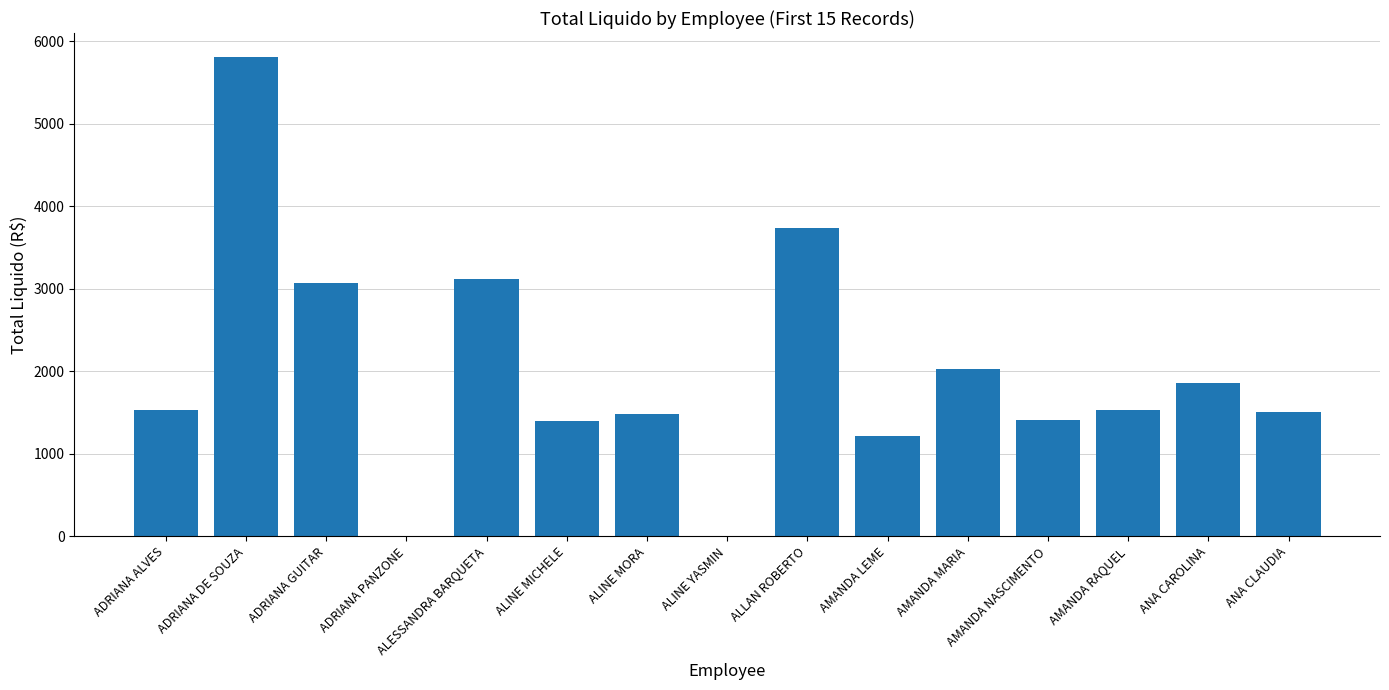

What is the sum of all values?

29691.6